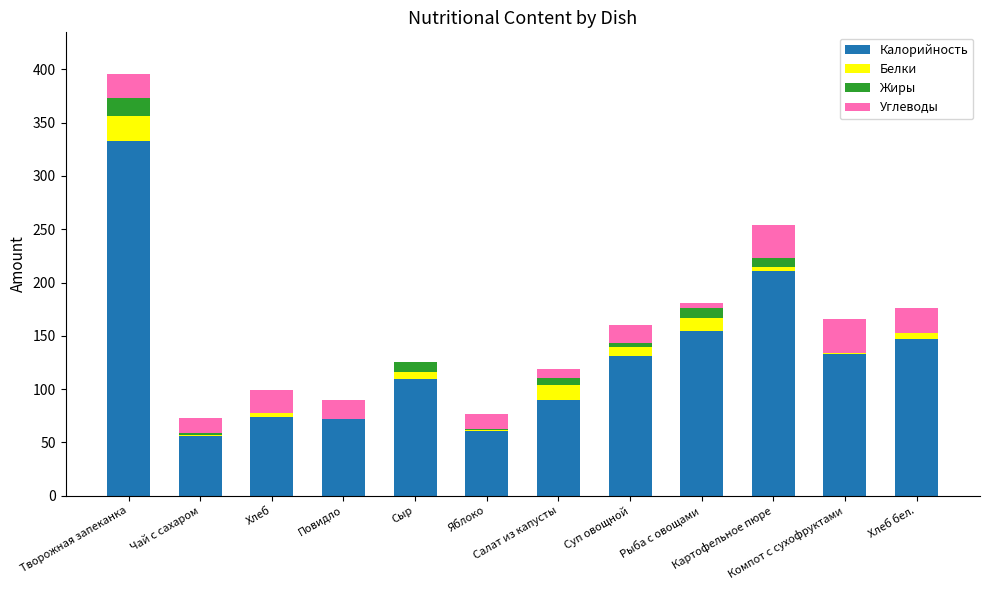

How many values in the Калорийность series exceed 131?

6